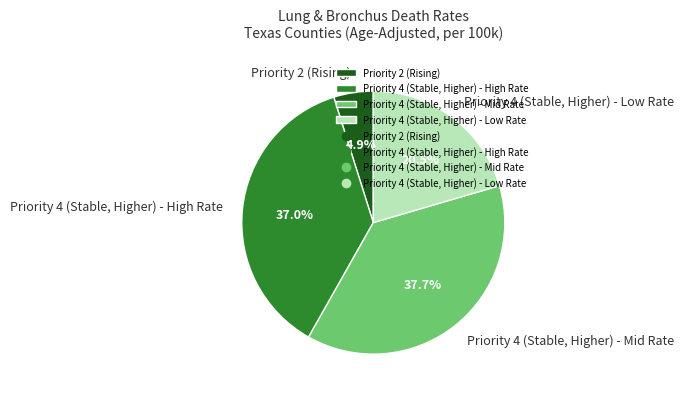

What is the ratio of the value at Priority 4 (Stable, Higher) - Mid Rate to the value at Priority 4 (Stable, Higher) - Low Rate?

1.8